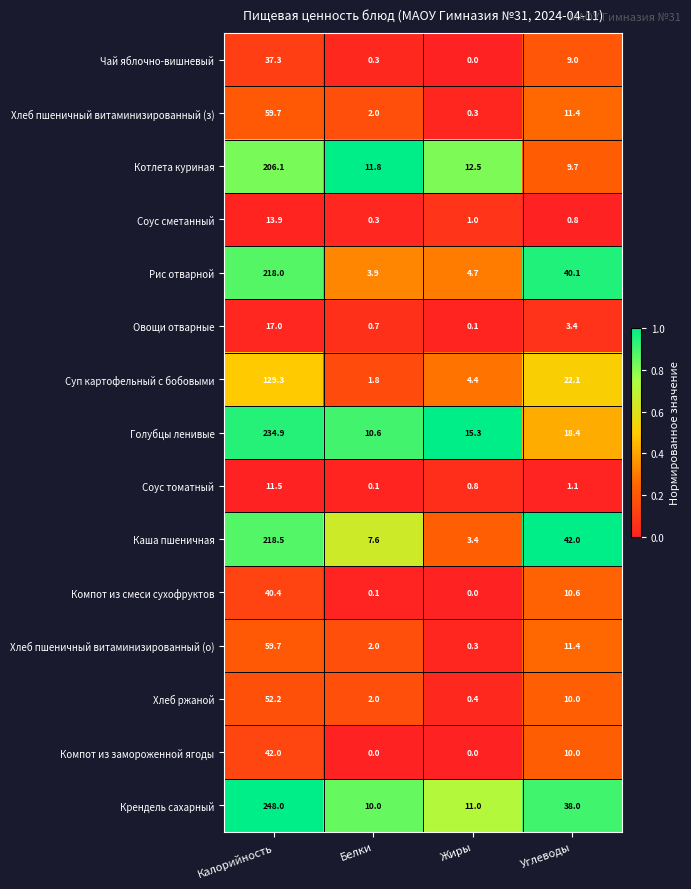

Which label corresponds to the largest value in the chart?

Калорийность